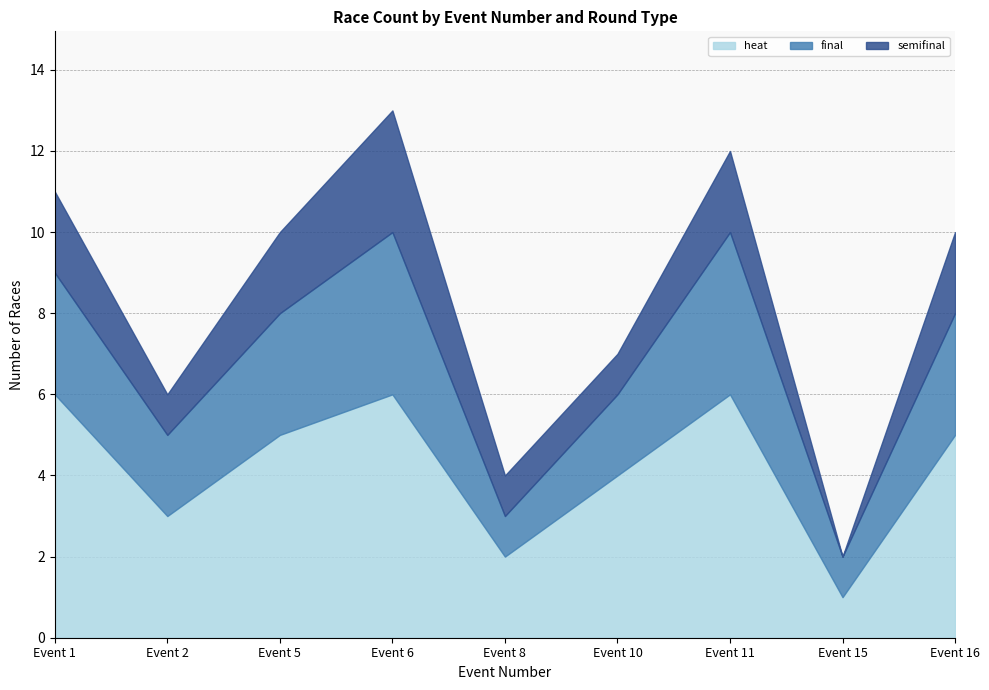

The value of semifinal at Event 8 is 2. True or false?

False